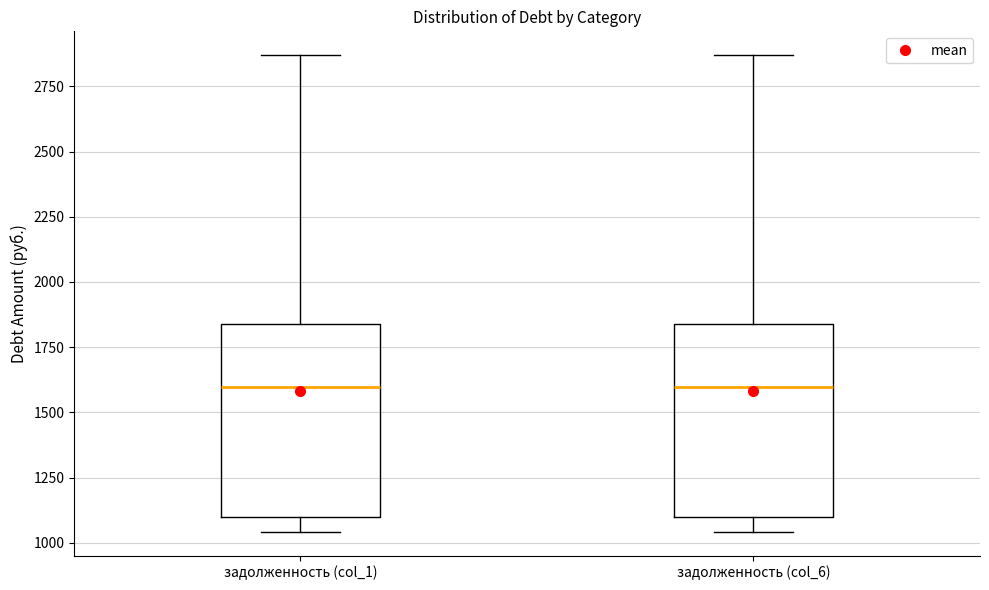

Reading left to right, transcribe this box plot: for each box, give where its median line is, the range the box spans, and where its two whiskers end, as read against the y-axis. The values are not printed on the chart, so give them approximately, as read against the axis.

задолженность (col_1): median 1600, box 1100 to 1850, whiskers 1050 to 2850
задолженность (col_6): median 1600, box 1100 to 1850, whiskers 1050 to 2850